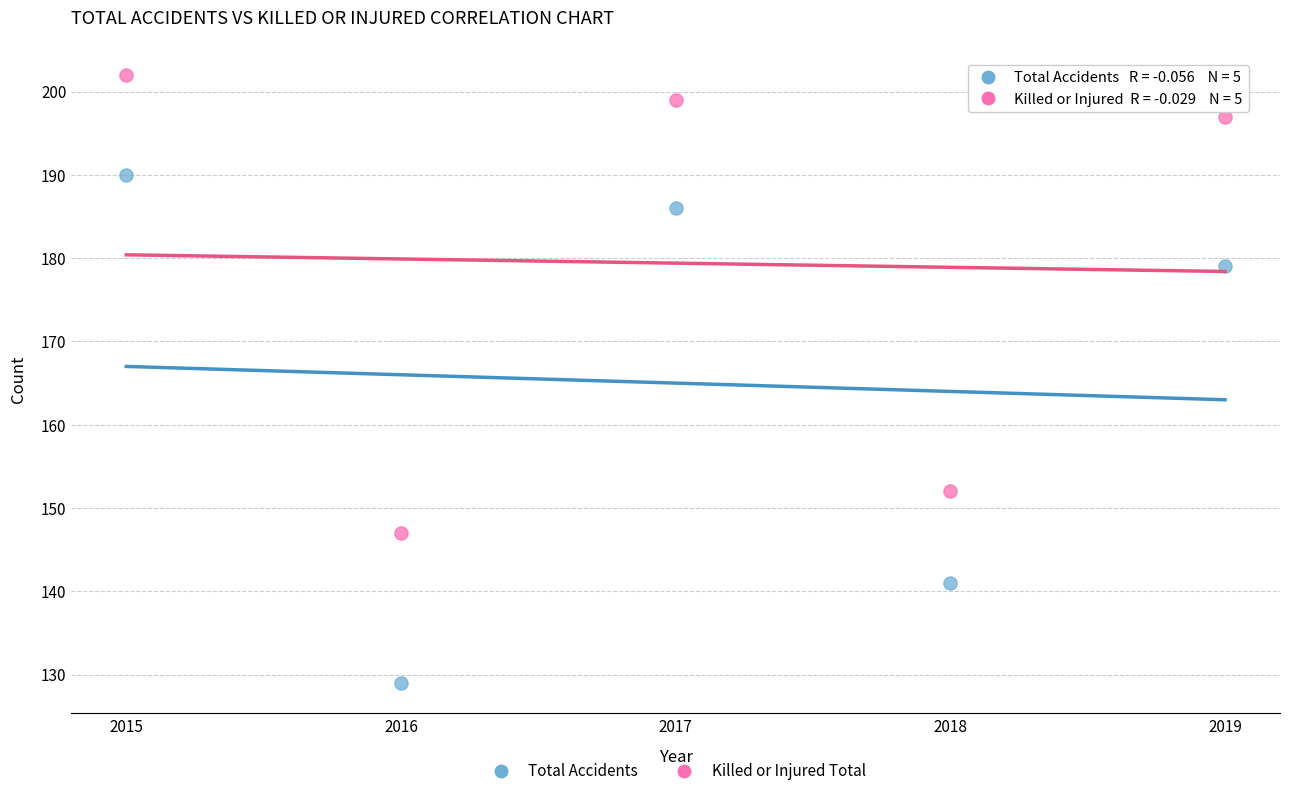

What are all the series names shown in the legend?

Total Accidents, Killed or Injured Total